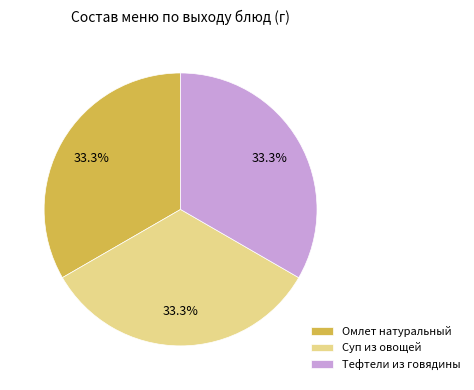

Is there any slice that represents more than half of the pie?

No